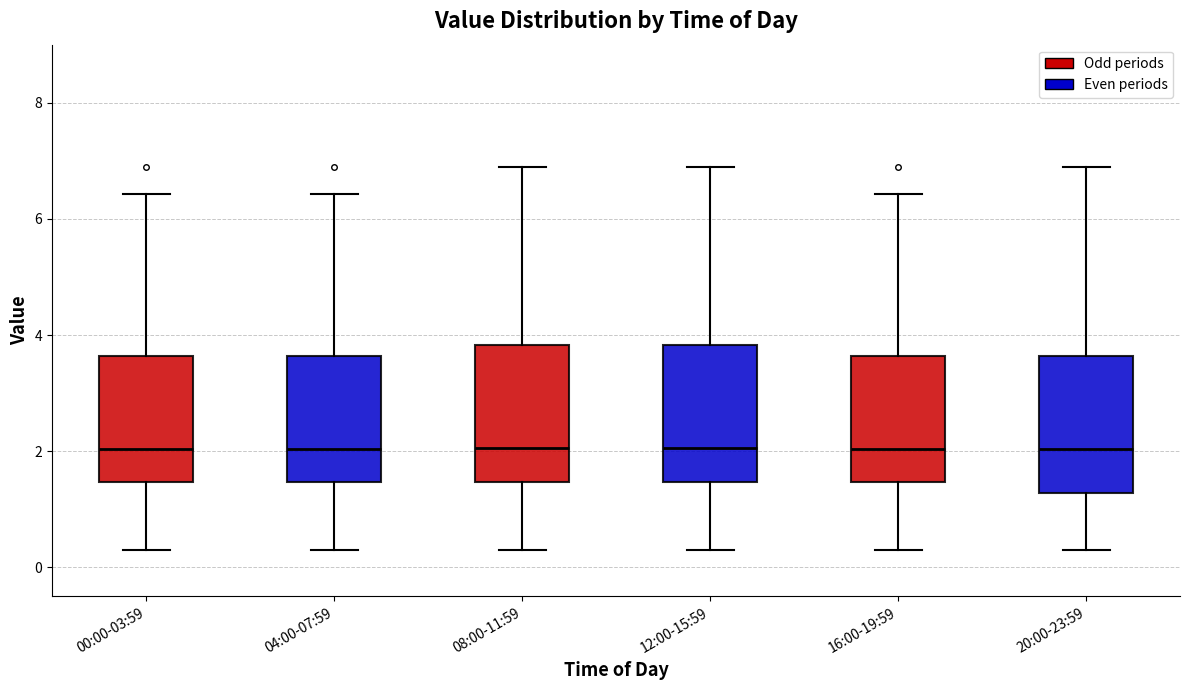

Reading left to right, read every box against the y-axis: the position of its median line, the range the box covers, and the ends of its whiskers. The values are not printed on the chart, so give them approximately, as read against the axis.

00:00-03:59: median 2.0, box 1.4 to 3.6, whiskers 0.4 to 6.4
04:00-07:59: median 2.0, box 1.4 to 3.6, whiskers 0.4 to 6.4
08:00-11:59: median 2.0, box 1.4 to 3.8, whiskers 0.4 to 7.0
12:00-15:59: median 2.0, box 1.4 to 3.8, whiskers 0.4 to 7.0
16:00-19:59: median 2.0, box 1.4 to 3.6, whiskers 0.4 to 6.4
20:00-23:59: median 2.0, box 1.2 to 3.6, whiskers 0.4 to 7.0